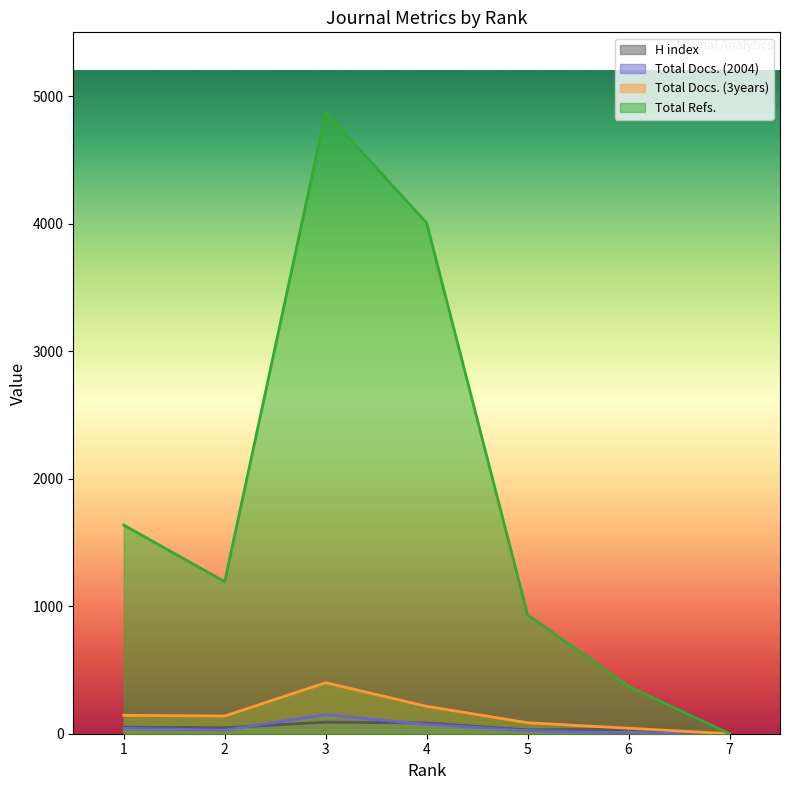

True or false: Total Docs. (3years) and Total Docs. (2004) cross at least once.

False